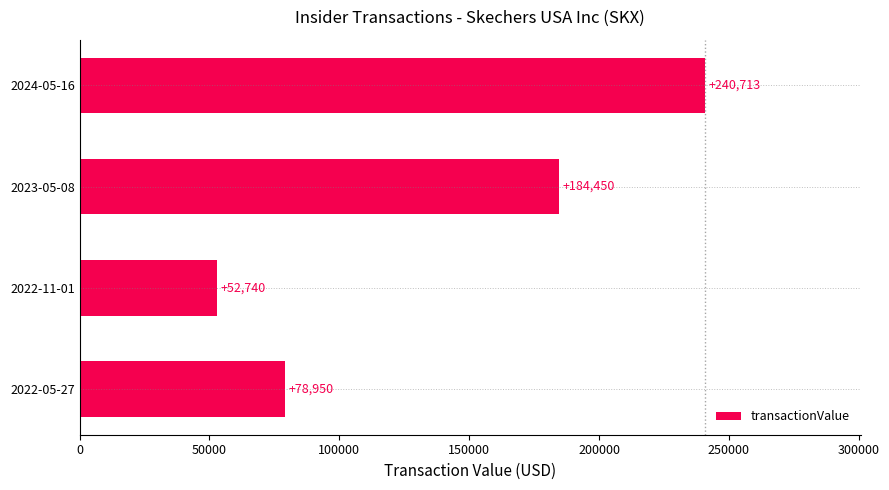

Where is the data nearest to the value 146726?

2023-05-08